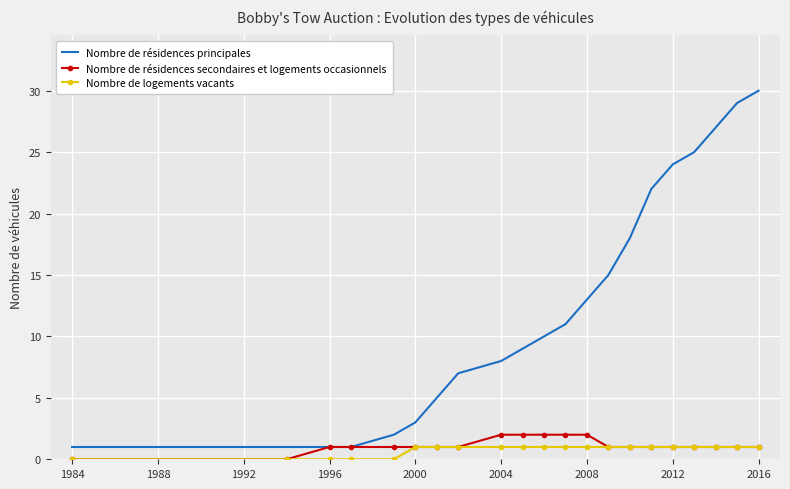

True or false: Nombre de résidences principales and Nombre de logements vacants cross at least once.

False